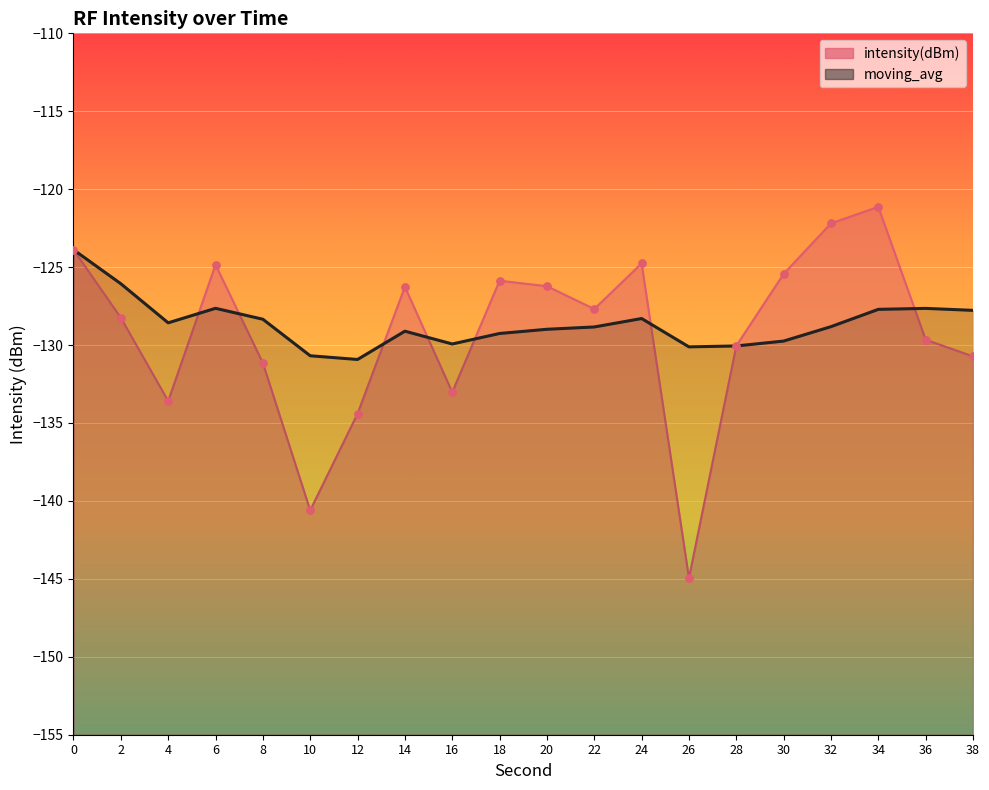

Which series reaches the maximum Y coordinate?

intensity(dBm)